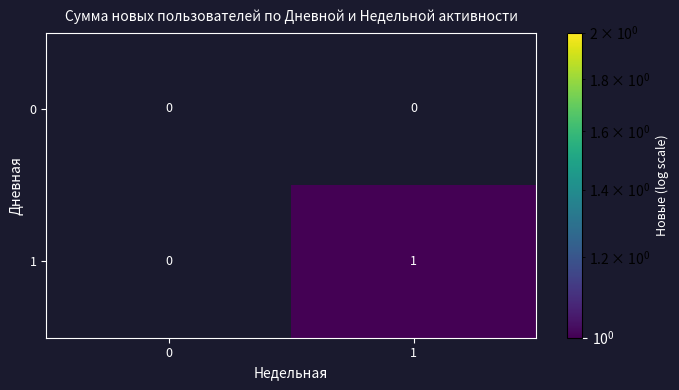

Is the value of 0 at 1 greater than the value of 1 at 1?

No